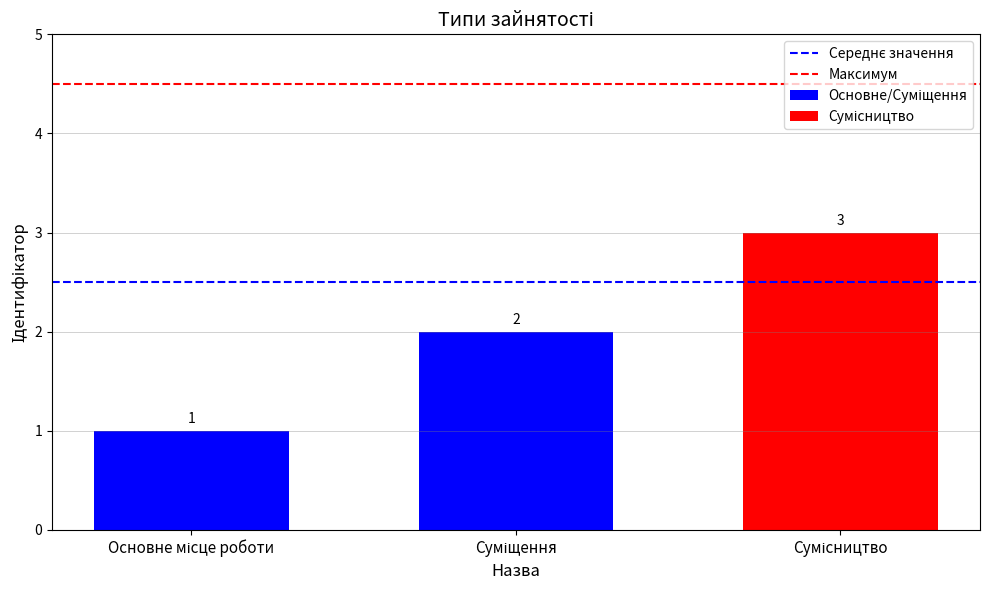

What is the label of the 1st bar from the left?

Основне місце роботи